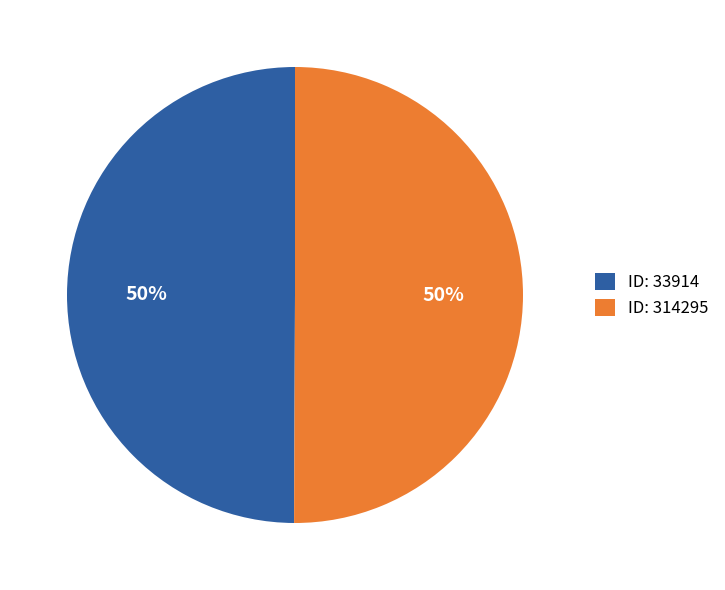

How many segments does this pie chart have?

2